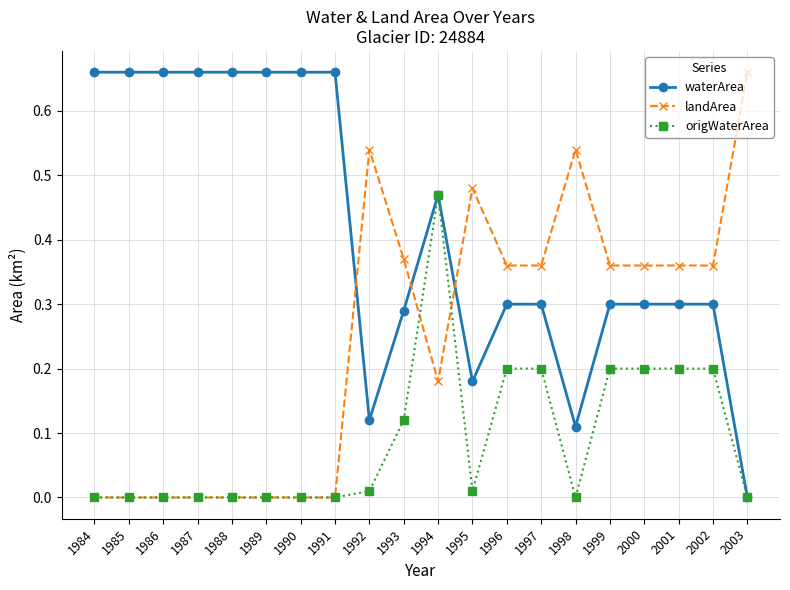

Is it true that landArea equals 1.0 at 1992?

False